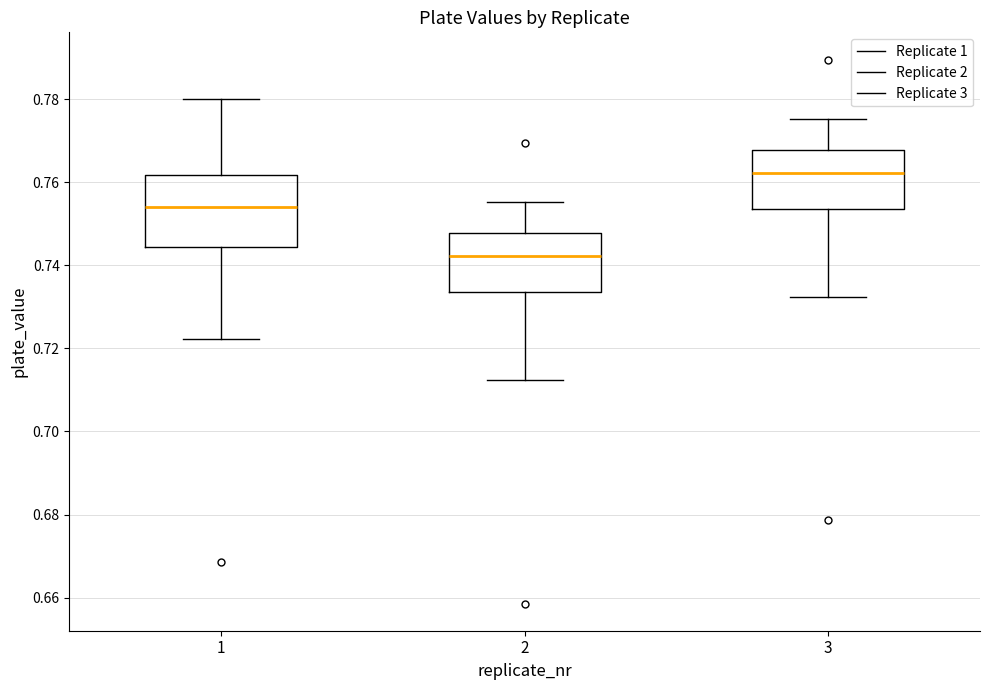

Where is the lower edge of the box at x = 1 on the y-axis? The values are not printed on the chart, so give them approximately, as read against the axis.

0.744